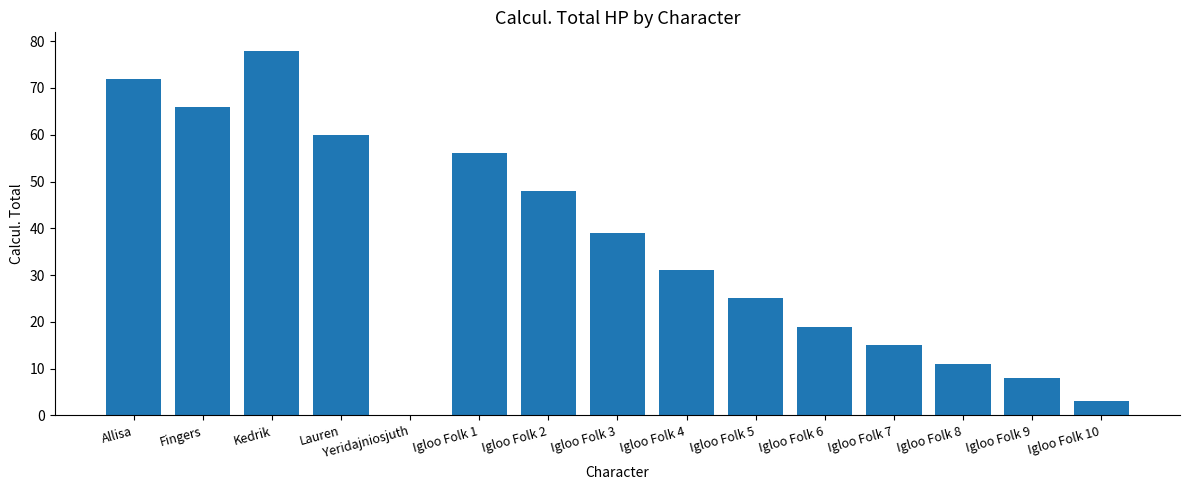

What is the change in value from Yeridajniosjuth to Igloo Folk 4?

+31